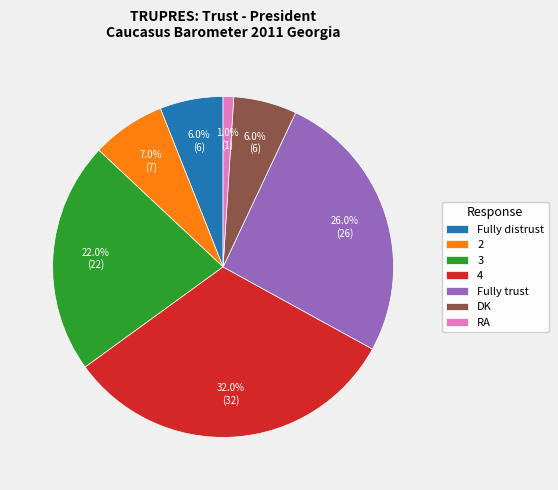

What percentage is NOT represented by 4?

68.0%